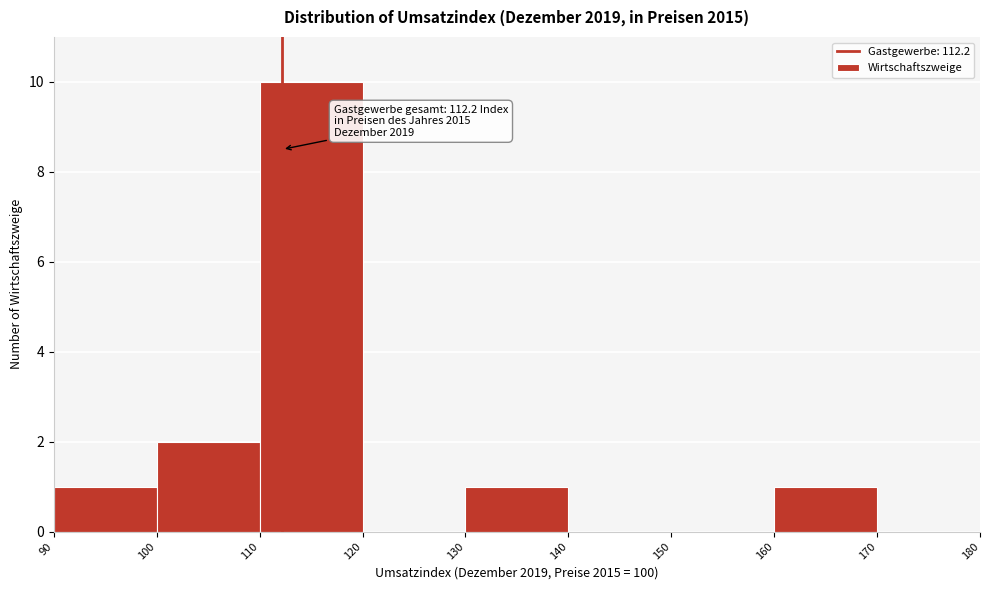

Over which range of the x-axis is the bar tallest?

110 to 120